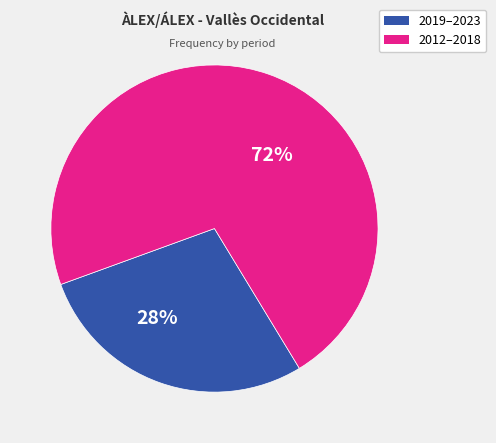

To the nearest percent, what is the average slice percentage?

50%